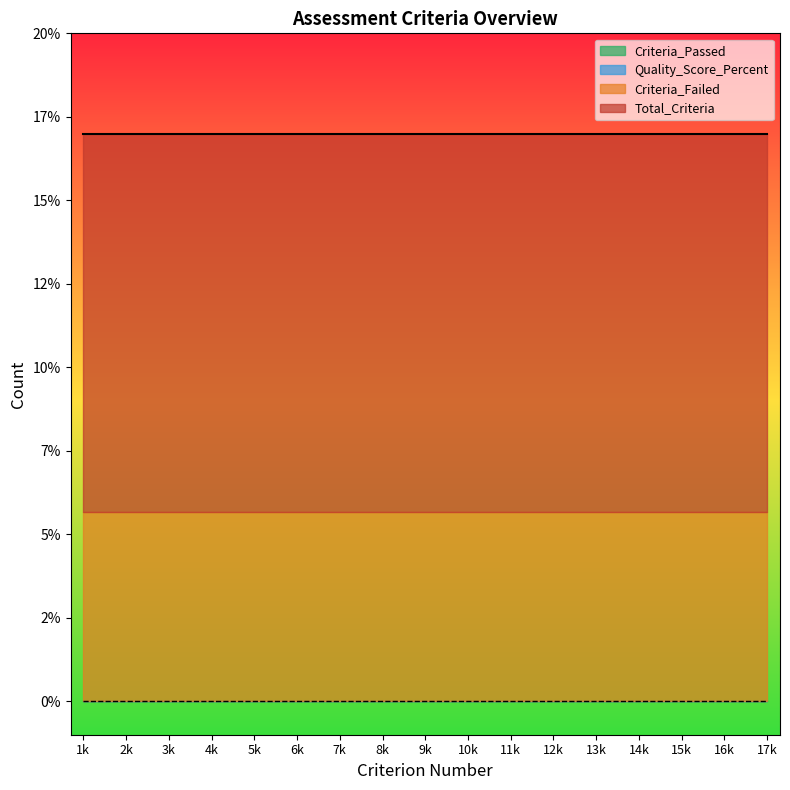

At which label does Criterion_Number reach its peak?

17